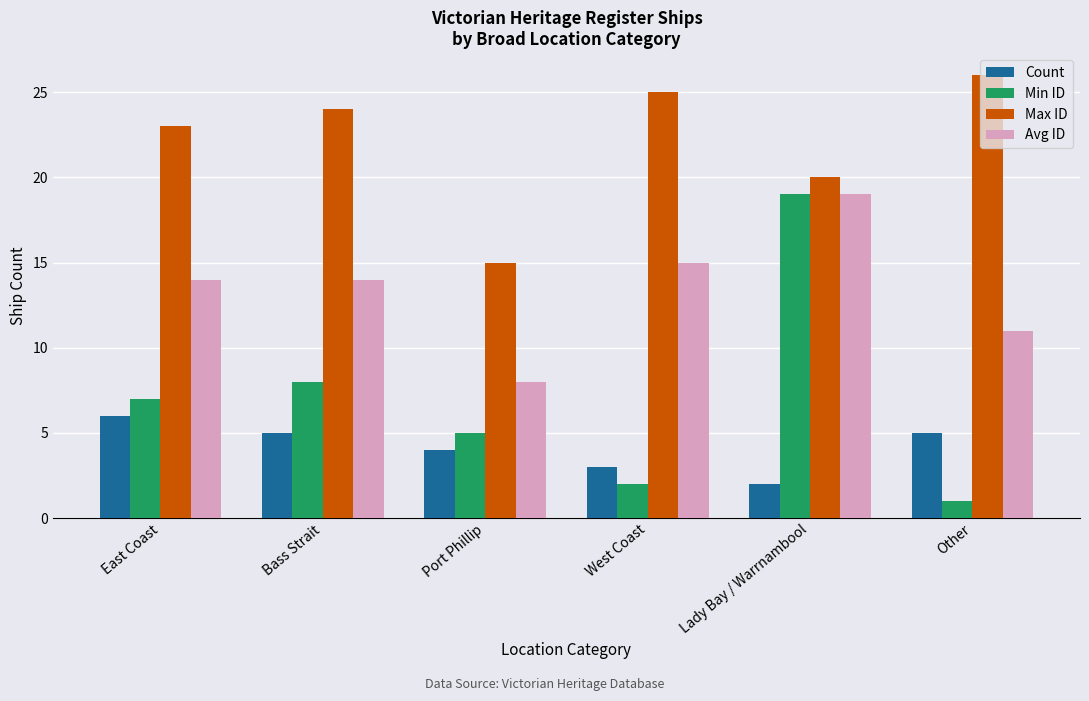

Read the Min ID value at Lady Bay / Warrnambool, to the nearest 10.

20